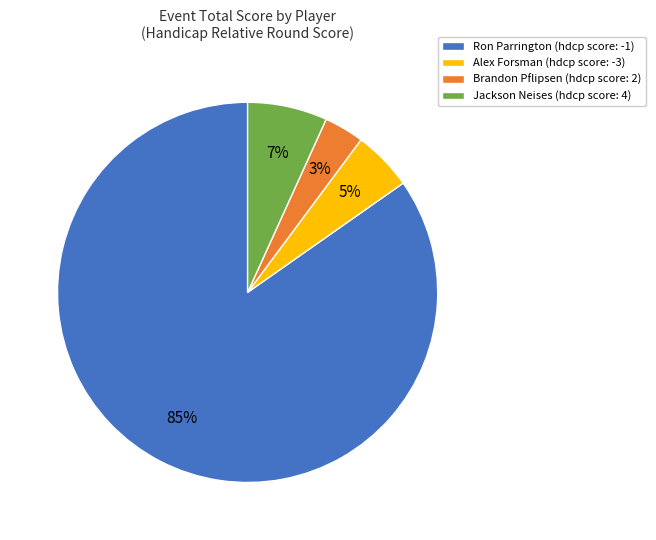

Between Brandon Pflipsen (hdcp score: 2) and Jackson Neises (hdcp score: 4), which is larger?

Jackson Neises (hdcp score: 4)